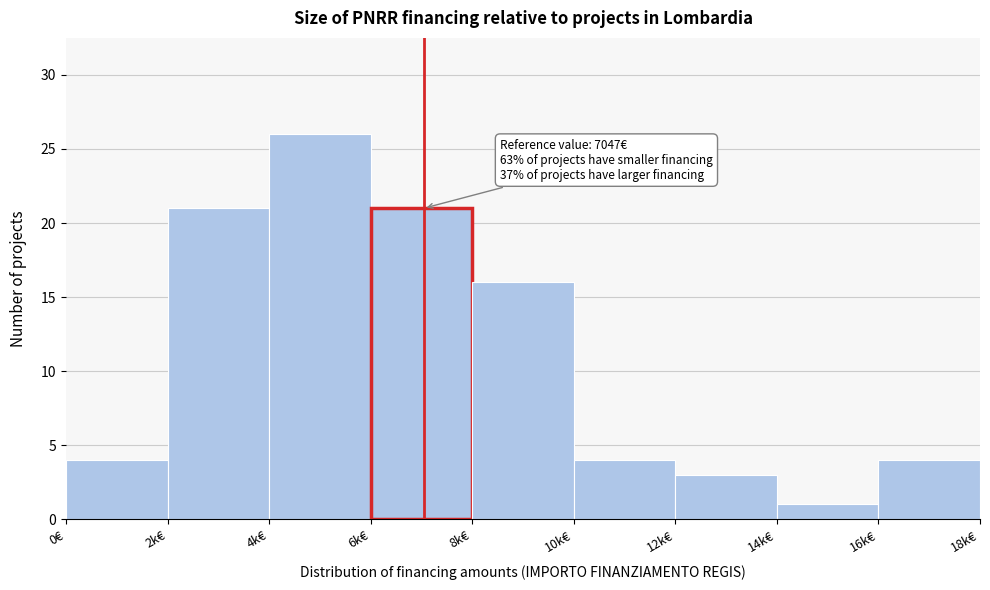

Reading left to right, list all the values displayed in this chart.

4	21	26	21	16	4	3	1	4